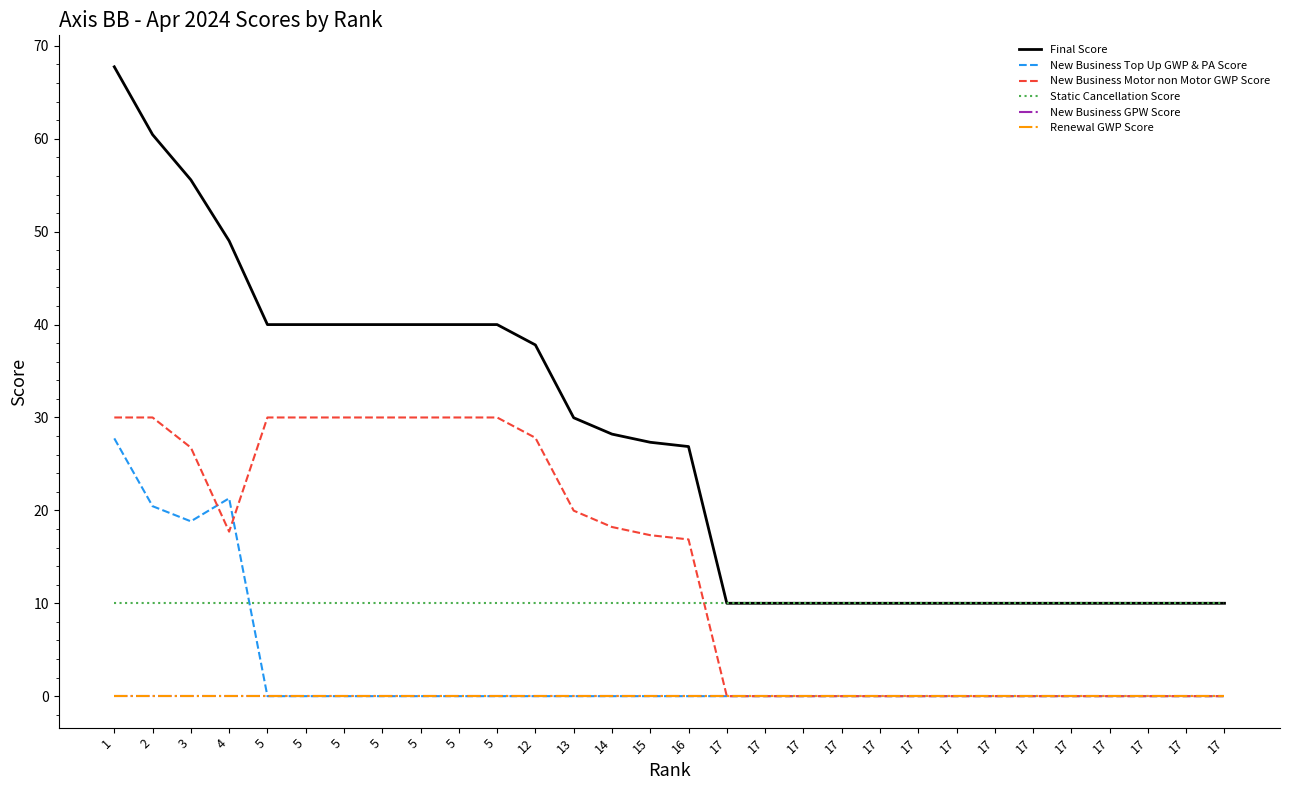

At which label does Renewal GWP Score reach its minimum?

1